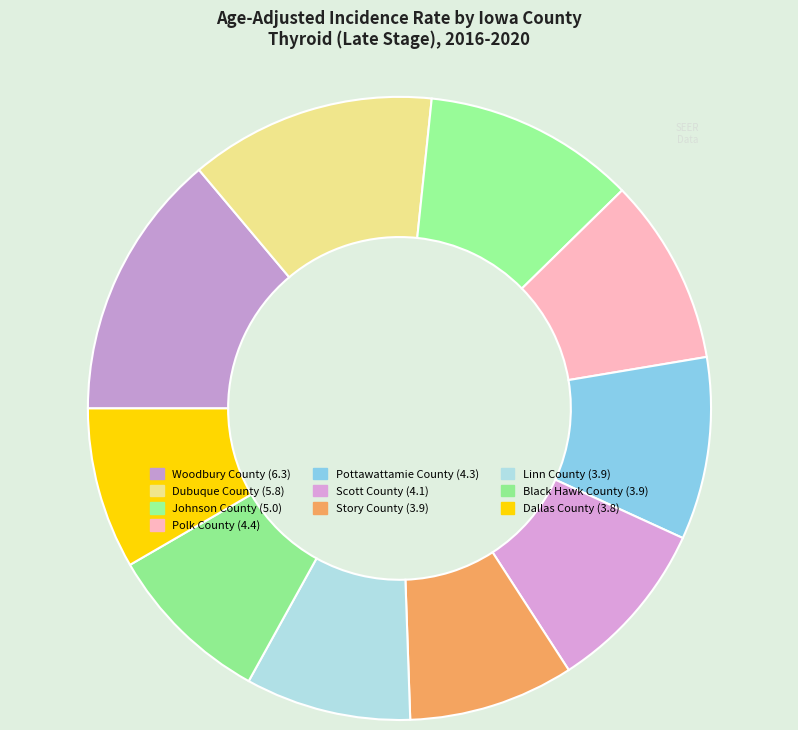

How many slices are in this pie chart?

10